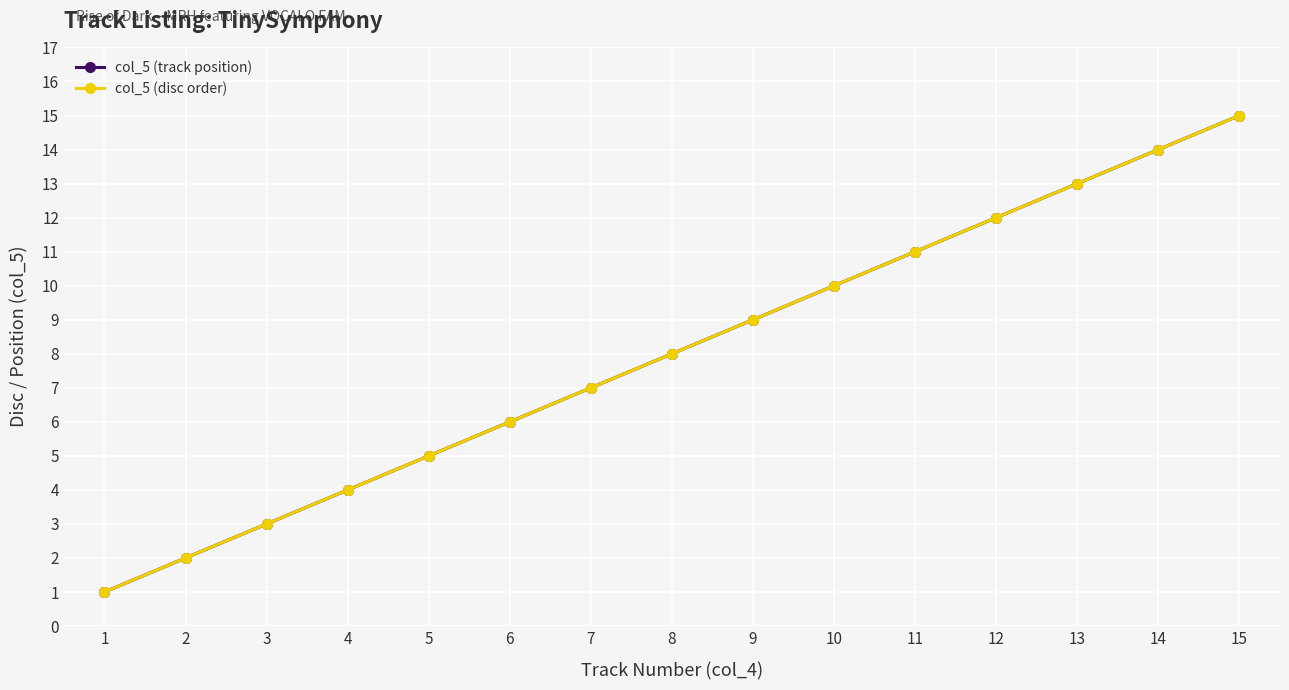

What value does the col_5 (disc order) series have at 6, to the nearest 10?

10